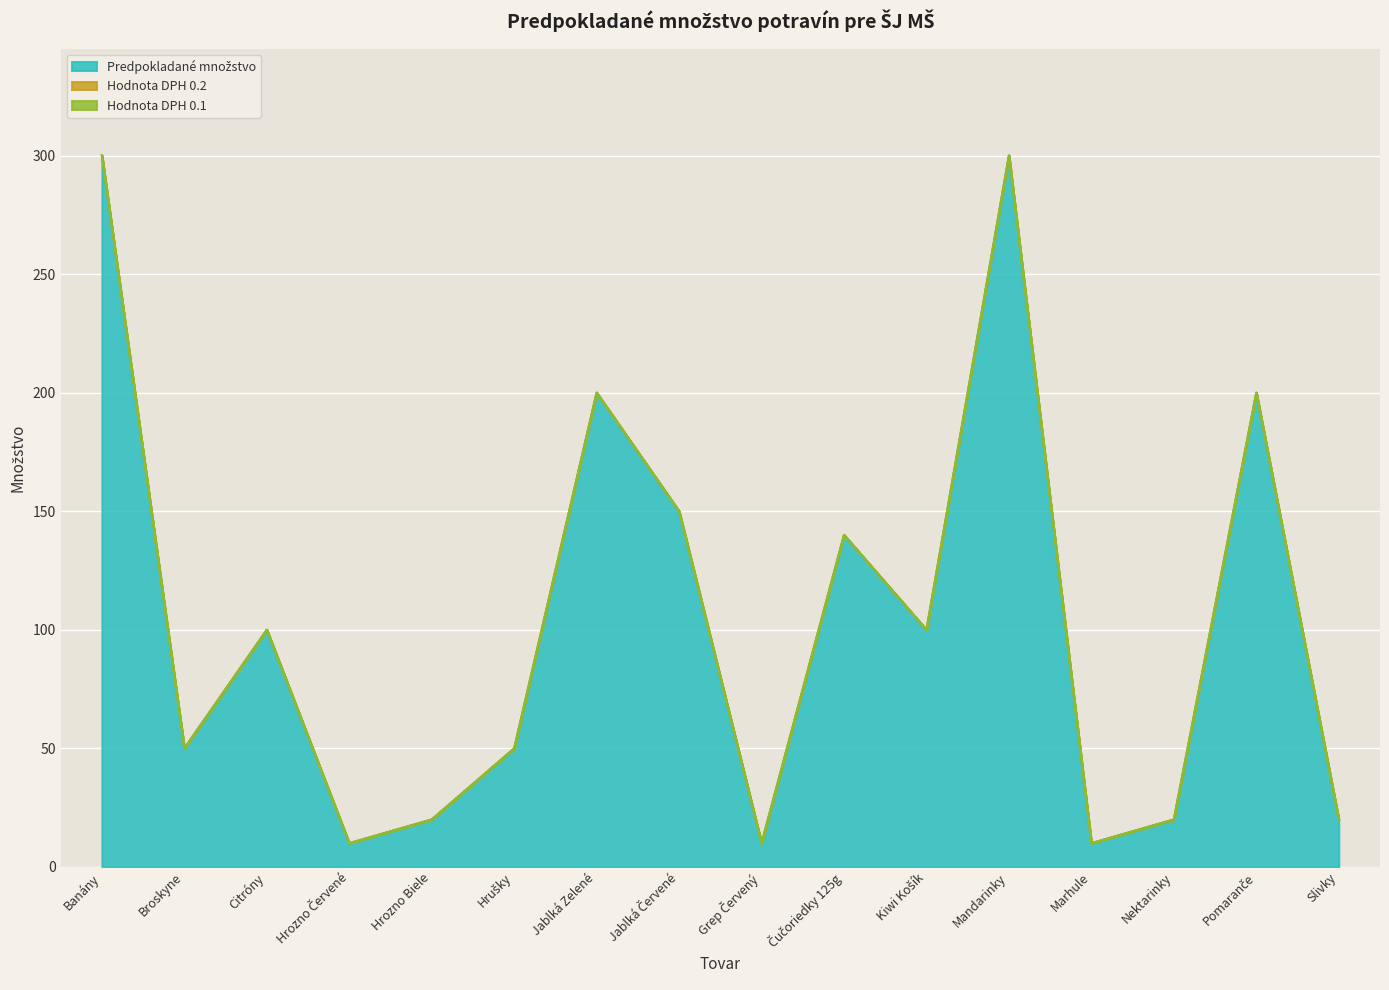

At which label does Hodnota DPH 0.1 reach its peak?

Banány